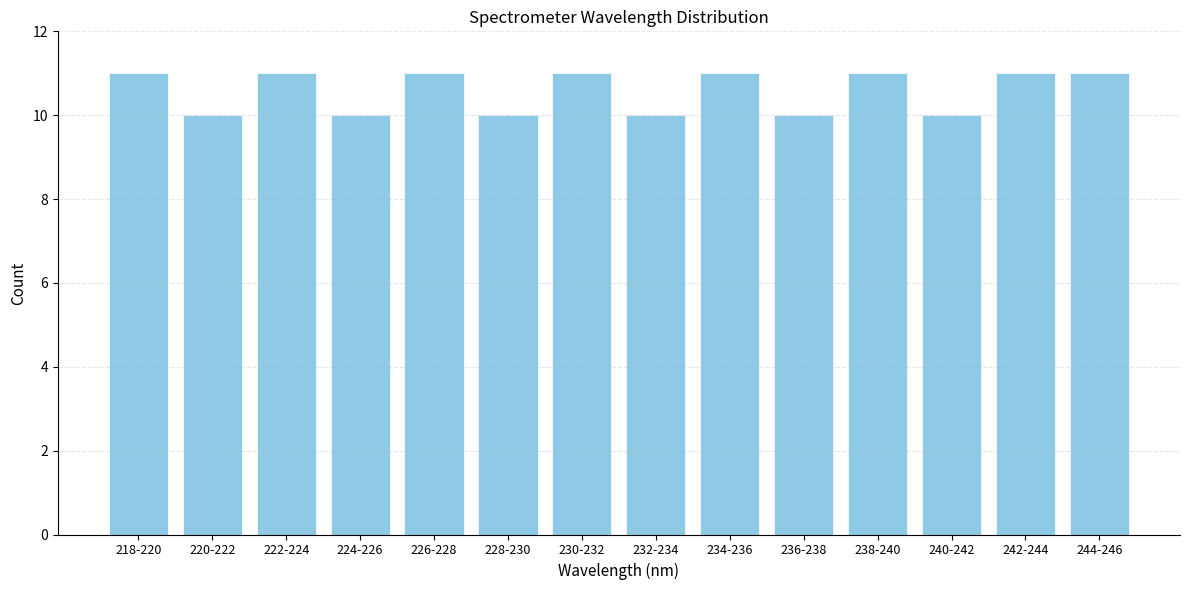

Reading left to right, what are all the values shown in this chart?

11	10	11	10	11	10	11	10	11	10	11	10	11	11